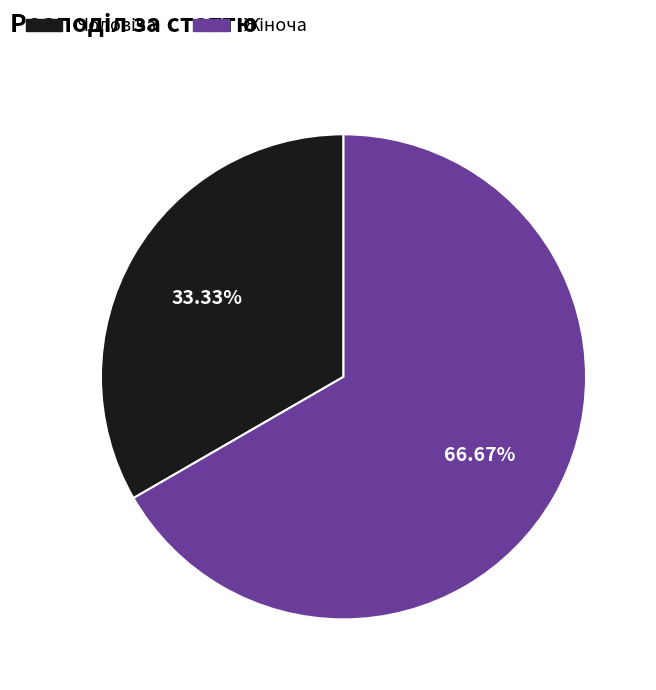

To the nearest percent, what is the average slice percentage?

50%